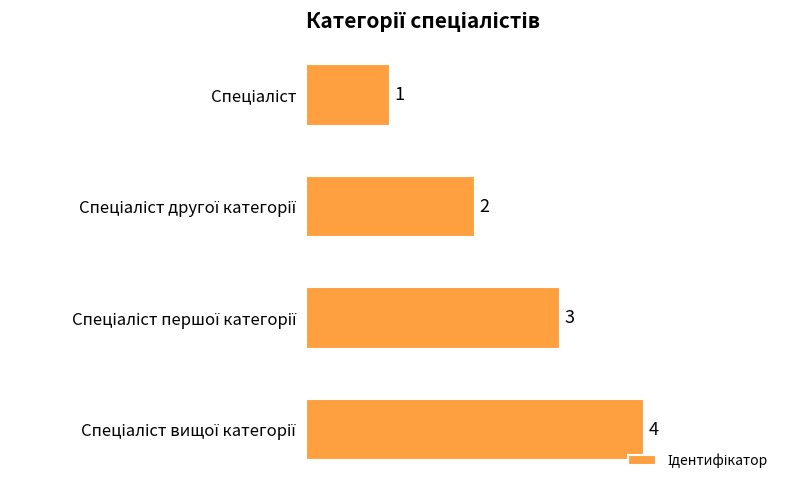

Count the values in the range 2 to 4.

3